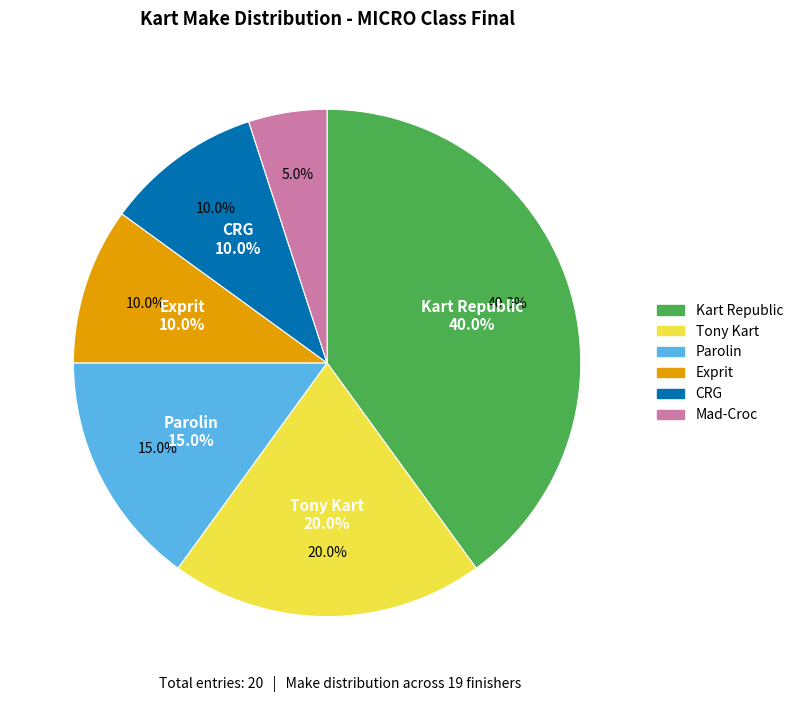

Does any single category account for the majority?

No